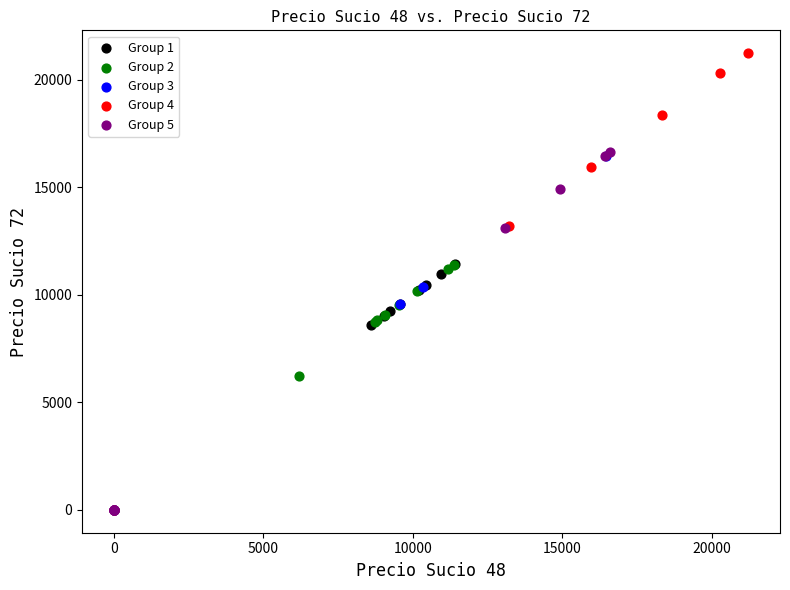

Which series contains the highest Y value?

Group 4